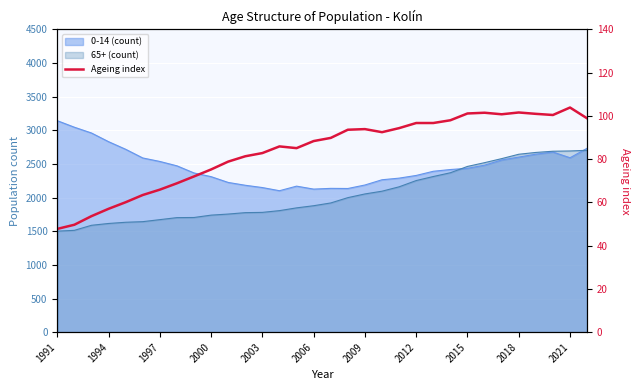

How many categories are shown in the chart?

32